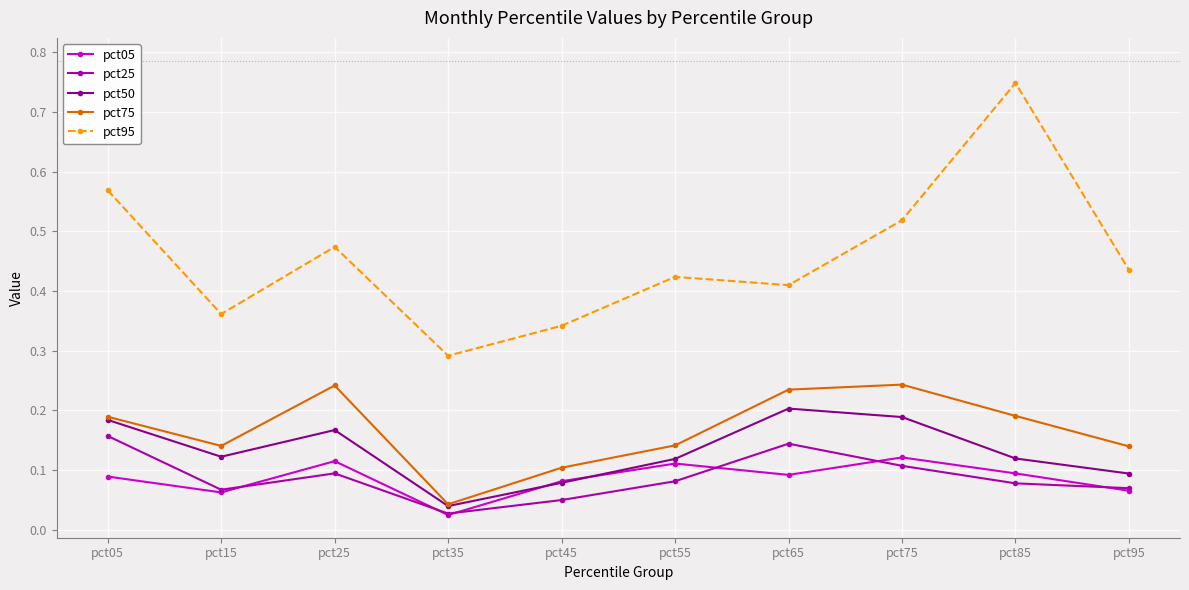

How many lines are shown in the chart?

5